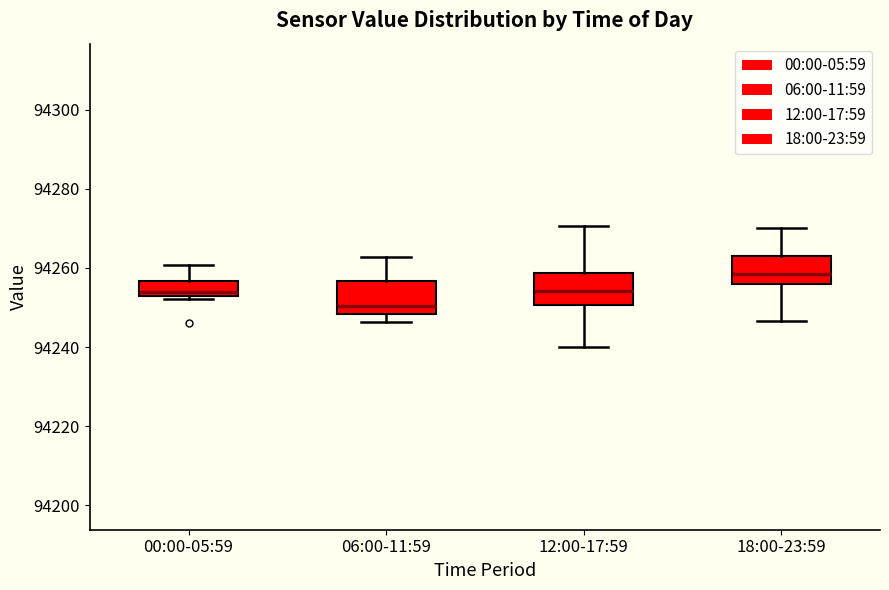

Reading left to right, transcribe this box plot: for each box, give where its median line is, the range the box spans, and where its two whiskers end, as read against the y-axis. The values are not printed on the chart, so give them approximately, as read against the axis.

00:00-05:59: median 94254, box 94252 to 94256, whiskers 94252 to 94260
06:00-11:59: median 94250, box 94248 to 94256, whiskers 94246 to 94262
12:00-17:59: median 94254, box 94250 to 94258, whiskers 94240 to 94270
18:00-23:59: median 94258, box 94256 to 94264, whiskers 94246 to 94270